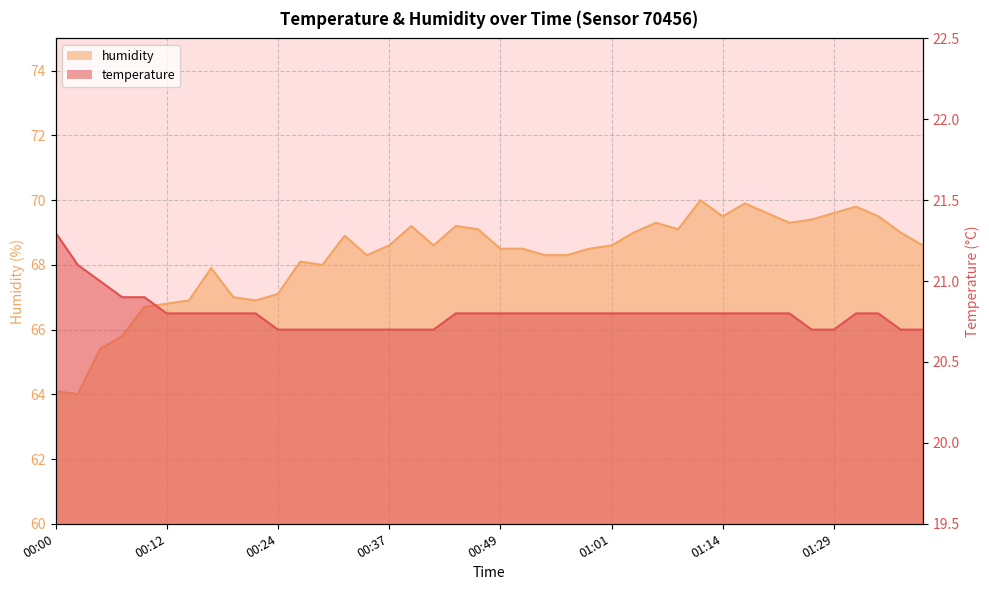

Is it true that humidity equals 100.9 at 00:34?

False